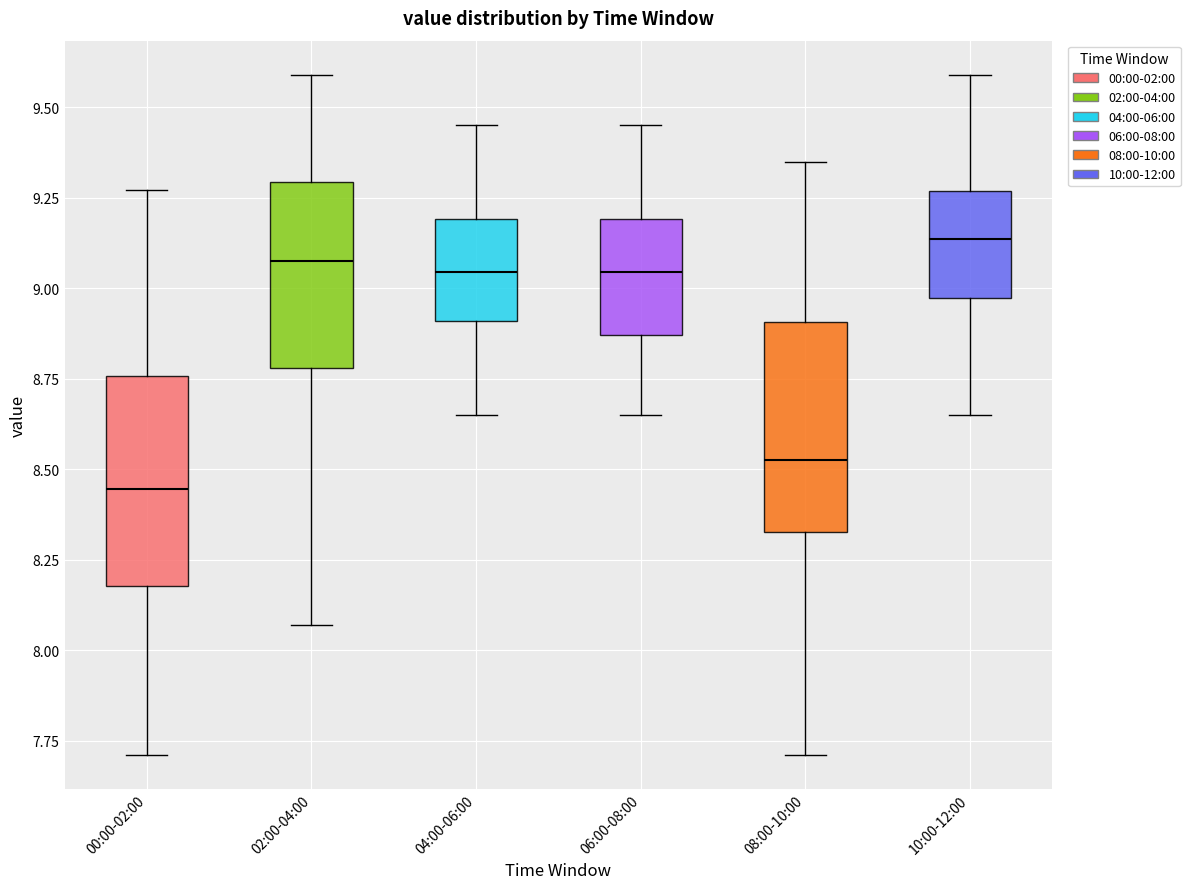

Where does the upper whisker of the box for 02:00-04:00 end on the y-axis? The values are not printed on the chart, so give them approximately, as read against the axis.

9.60